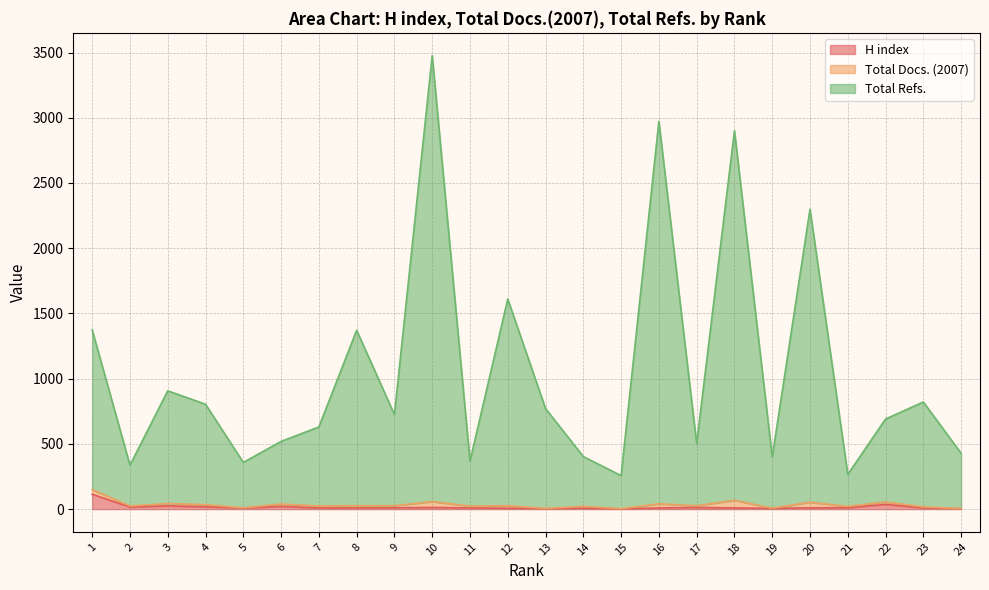

Which series has the widest spread of values?

Total Refs.